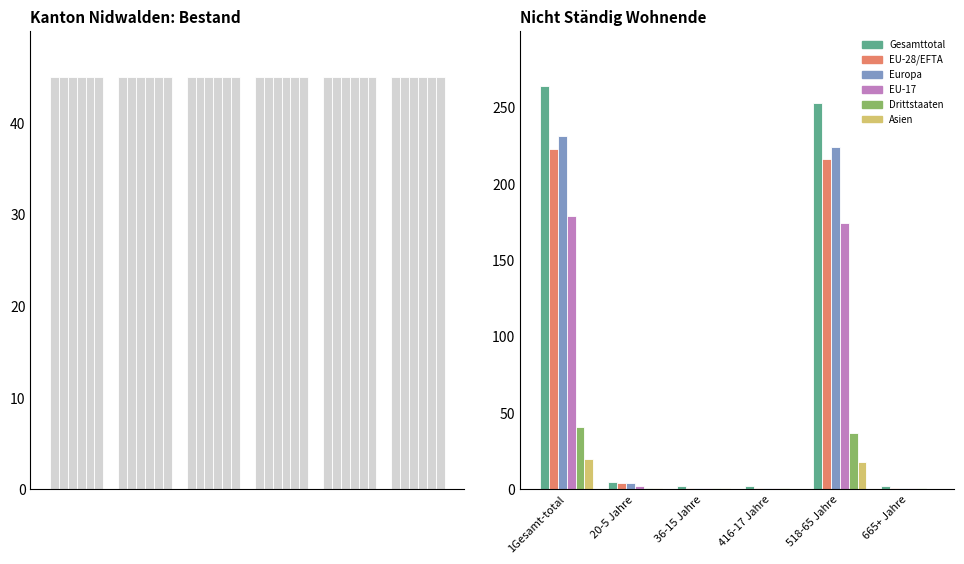

Which series has the largest total across all categories?

Gesamttotal